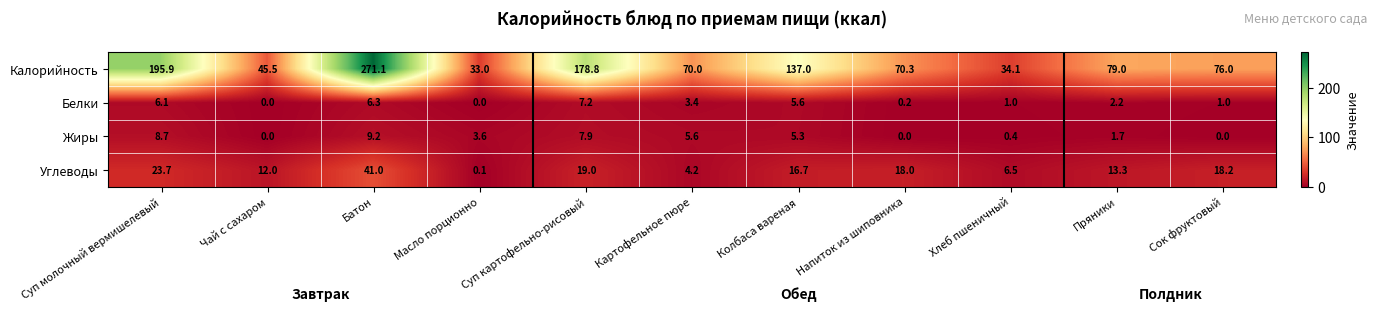

At how many categories does at least one series exceed 254?

1